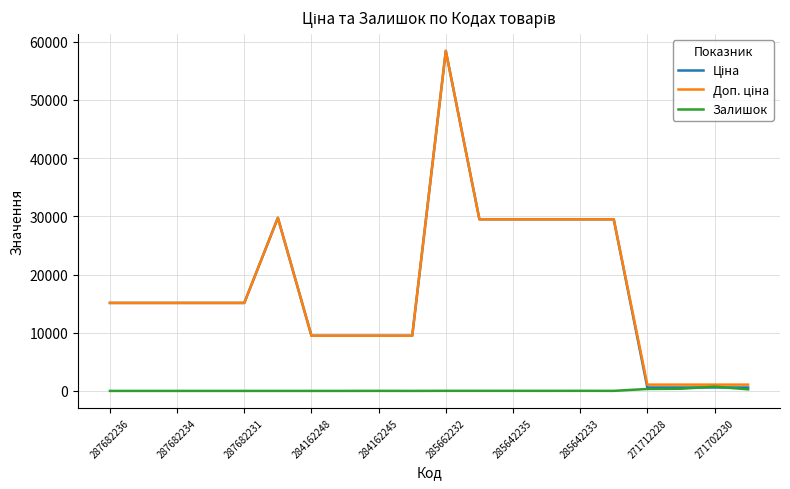

What is the maximum value shown in the chart?

58426.5